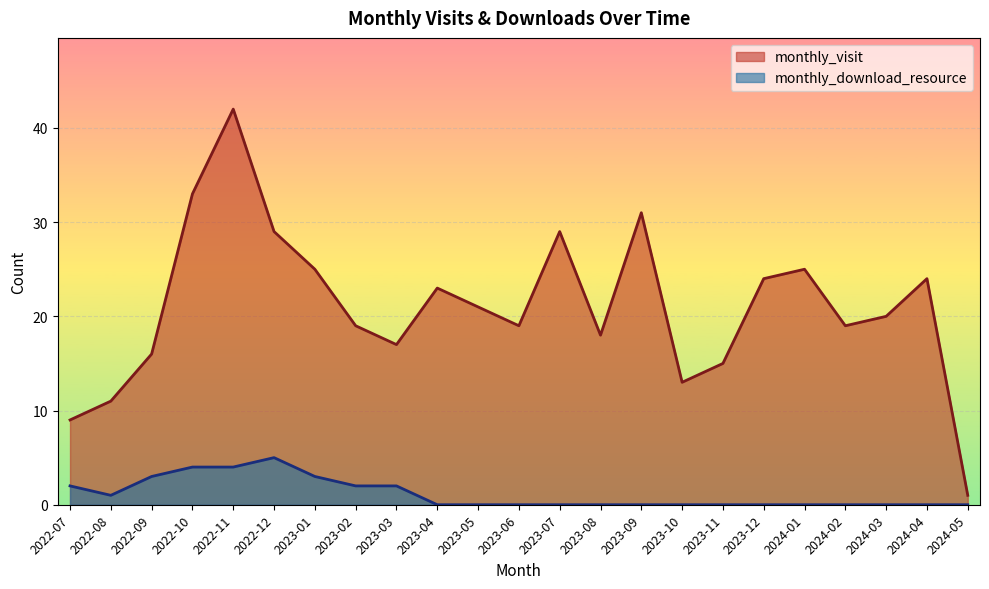

Which series has the widest spread of values?

monthly_visit